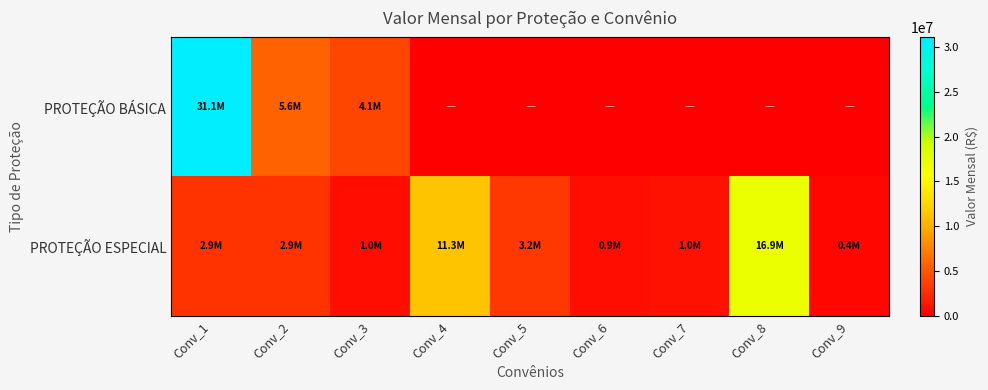

Reading left to right, transcribe all the data shown in this chart.

PROTEÇÃO BÁSICA: Conv_1=31089216.4	Conv_2=5630705.0	Conv_3=4124168.0	Conv_4=0.0	Conv_5=0.0	Conv_6=0.0	Conv_7=0.0	Conv_8=0.0	Conv_9=0.0
PROTEÇÃO ESPECIAL: Conv_1=2937479.5	Conv_2=2941338.4	Conv_3=953893.3	Conv_4=11284394.0	Conv_5=3163288.6	Conv_6=881744.4	Conv_7=1037888.6	Conv_8=16916458.7	Conv_9=423478.2